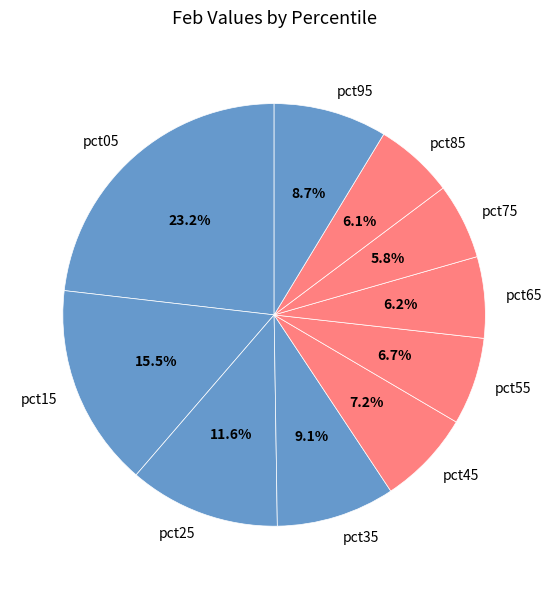

What is the largest slice in the pie chart?

pct05